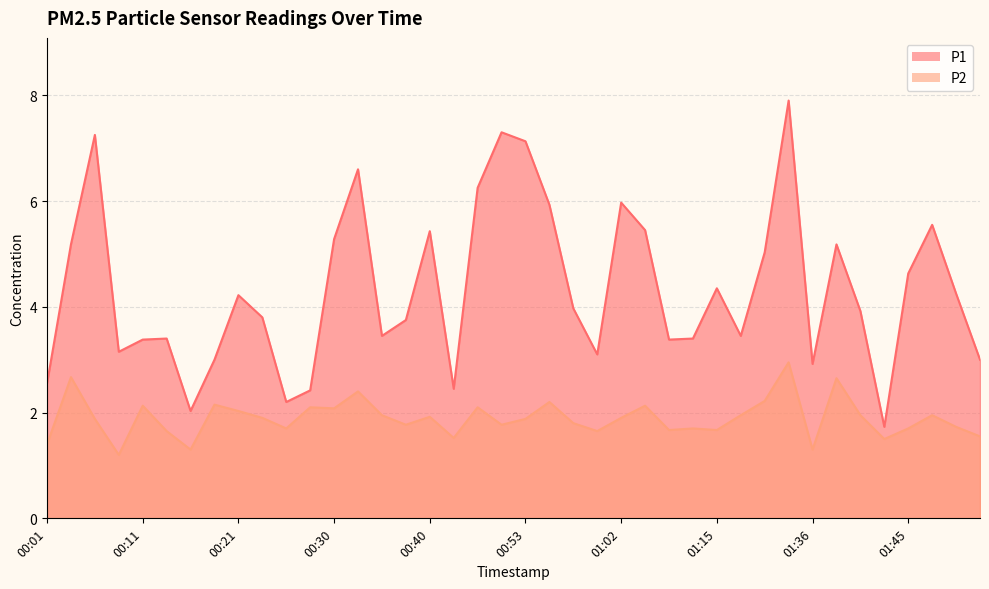

What is the sum of all P2 values?

75.7